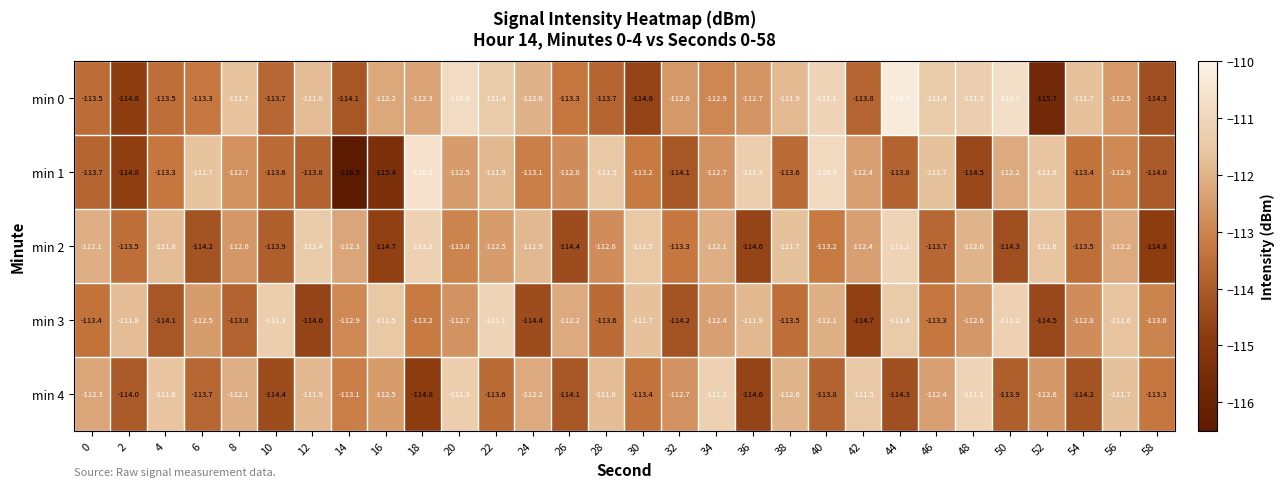

At which category is the sum across all series the highest?

20